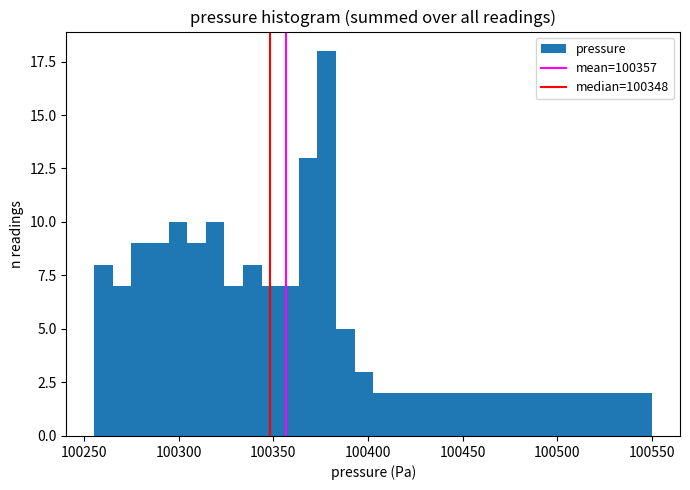

Read against the x-axis, roughly where is the centre of the tallest bar?

100380